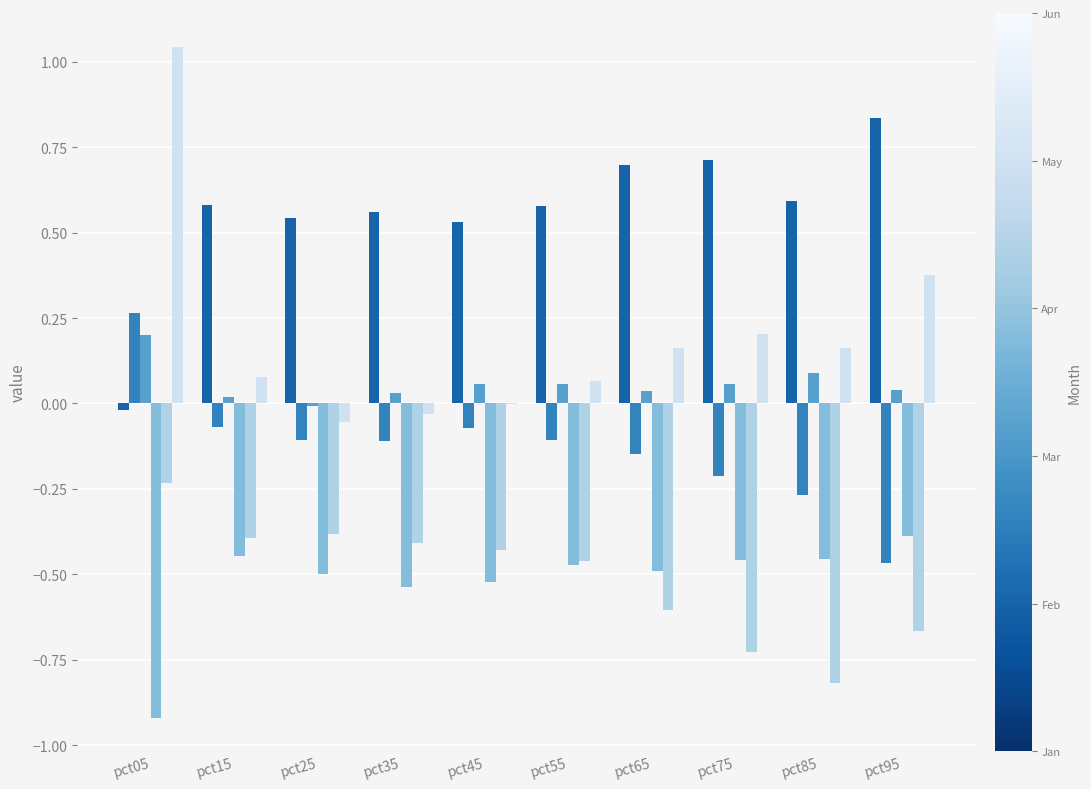

How many categories are shown in the chart?

10